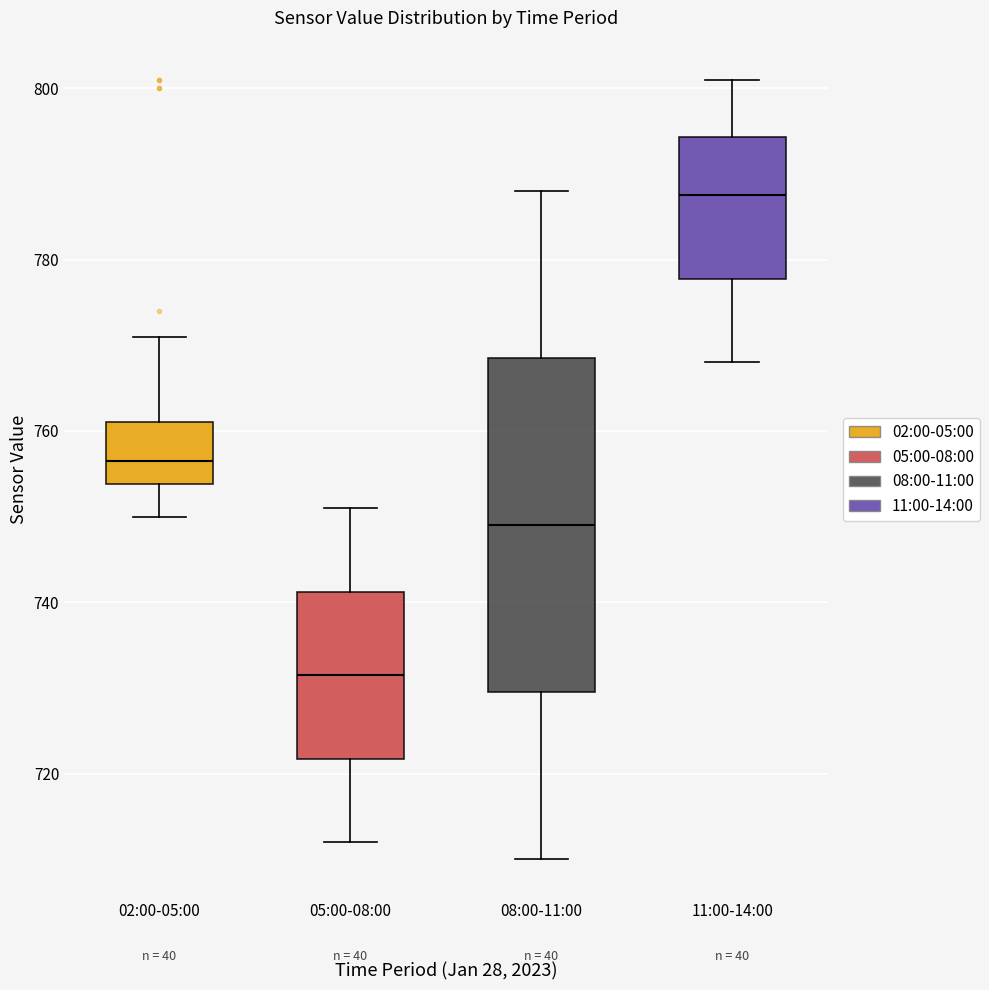

Reading left to right, read every box against the y-axis: the position of its median line, the range the box covers, and the ends of its whiskers. The values are not printed on the chart, so give them approximately, as read against the axis.

02:00-05:00: median 756, box 754 to 762, whiskers 750 to 772
05:00-08:00: median 732, box 722 to 742, whiskers 712 to 752
08:00-11:00: median 750, box 730 to 768, whiskers 710 to 788
11:00-14:00: median 788, box 778 to 794, whiskers 768 to 802